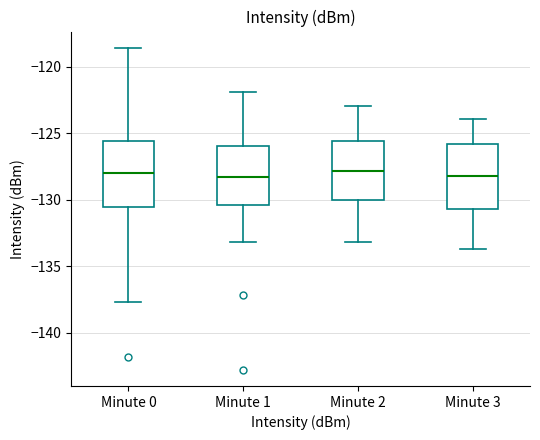

Reading left to right, read every box against the y-axis: the position of its median line, the range the box covers, and the ends of its whiskers. The values are not printed on the chart, so give them approximately, as read against the axis.

Minute 0: median -128.0, box -130.5 to -125.5, whiskers -137.5 to -118.5
Minute 1: median -128.5, box -130.5 to -126.0, whiskers -133.0 to -122.0
Minute 2: median -128.0, box -130.0 to -125.5, whiskers -133.0 to -123.0
Minute 3: median -128.0, box -130.5 to -126.0, whiskers -133.5 to -124.0